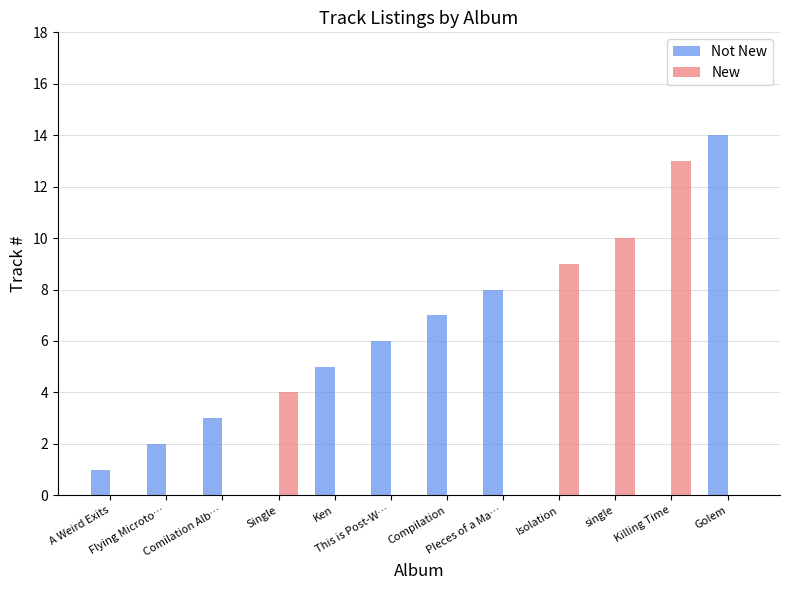

Reading right to left, extract all data points from this chart.

Not New: Golem=14	Killing Time=0	single=0	Isolation=0	PIeces of a Ma…=8	Compilation=7	This is Post-W…=6	Ken=5	Single=0	Comilation Alb…=3	Flying Microto…=2	A Weird Exits=1
New: Golem=0	Killing Time=13	single=10	Isolation=9	PIeces of a Ma…=0	Compilation=0	This is Post-W…=0	Ken=0	Single=4	Comilation Alb…=0	Flying Microto…=0	A Weird Exits=0